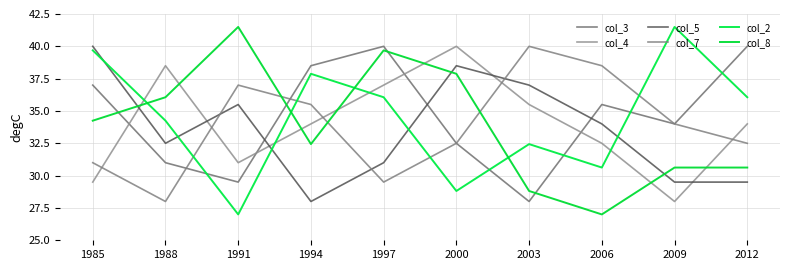

What is the difference between the col_4 values at 1985 and 2003?

6.0